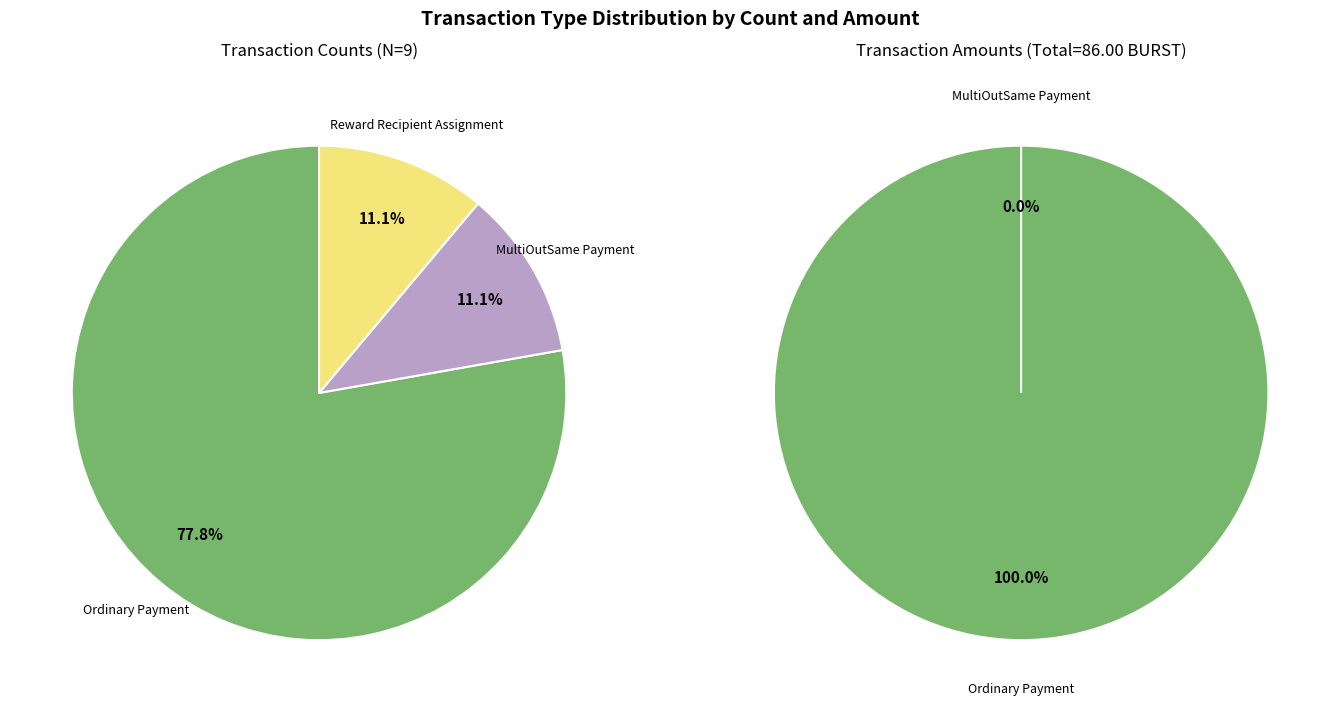

Which slice represents more than half of the pie?

Ordinary Payment